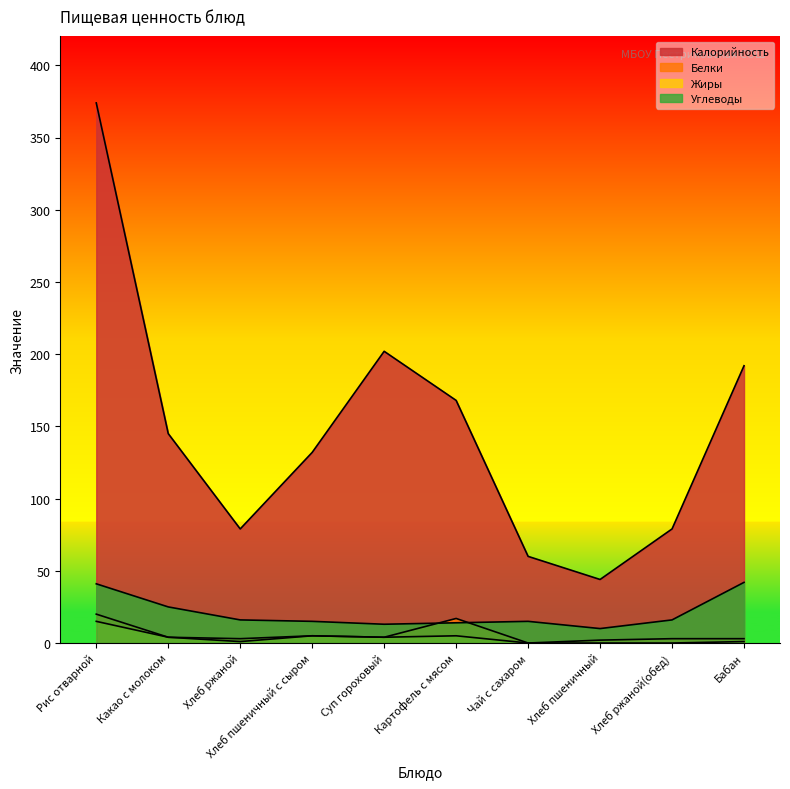

How many lines are shown in the chart?

4